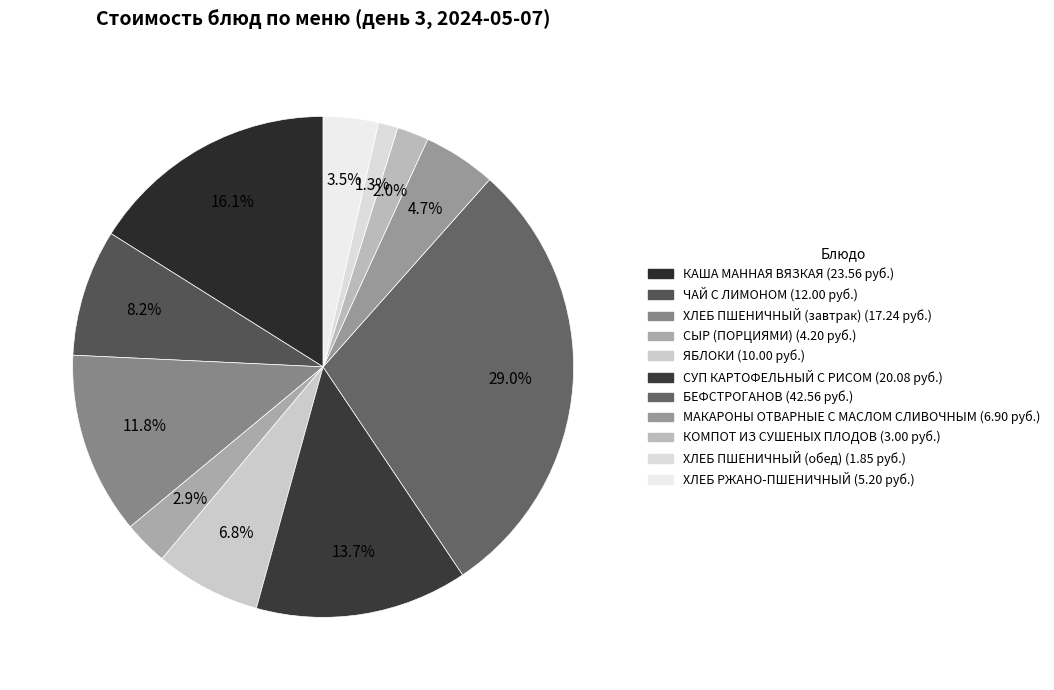

Do БЕФСТРОГАНОВ and СУП КАРТОФЕЛЬНЫЙ С РИСОМ together represent more than half of the pie?

No